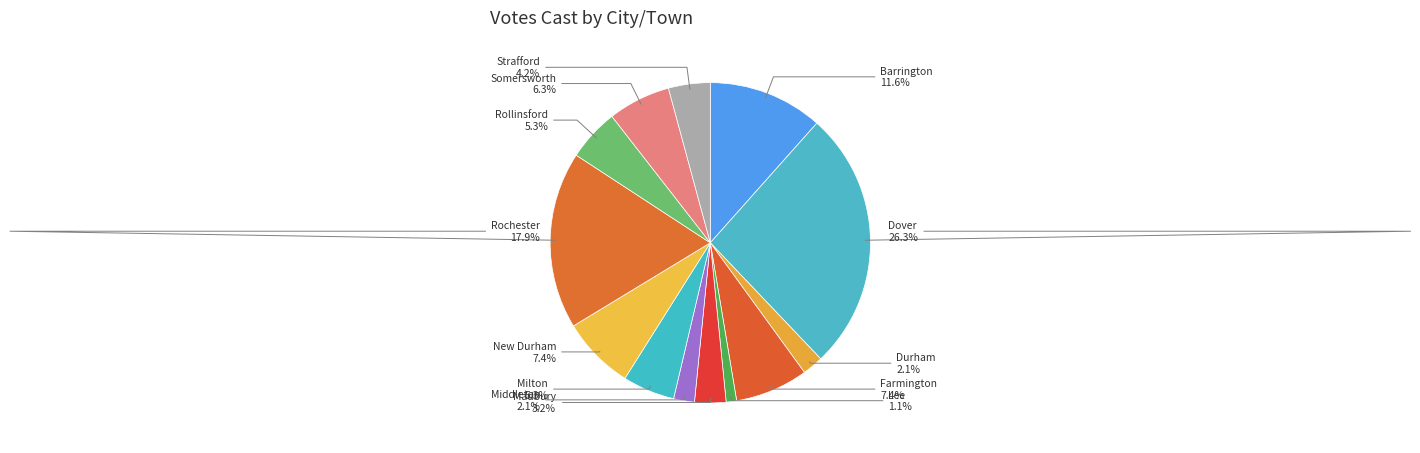

Approximately how many times larger is the value at Farmington compared to Somersworth?

1.2